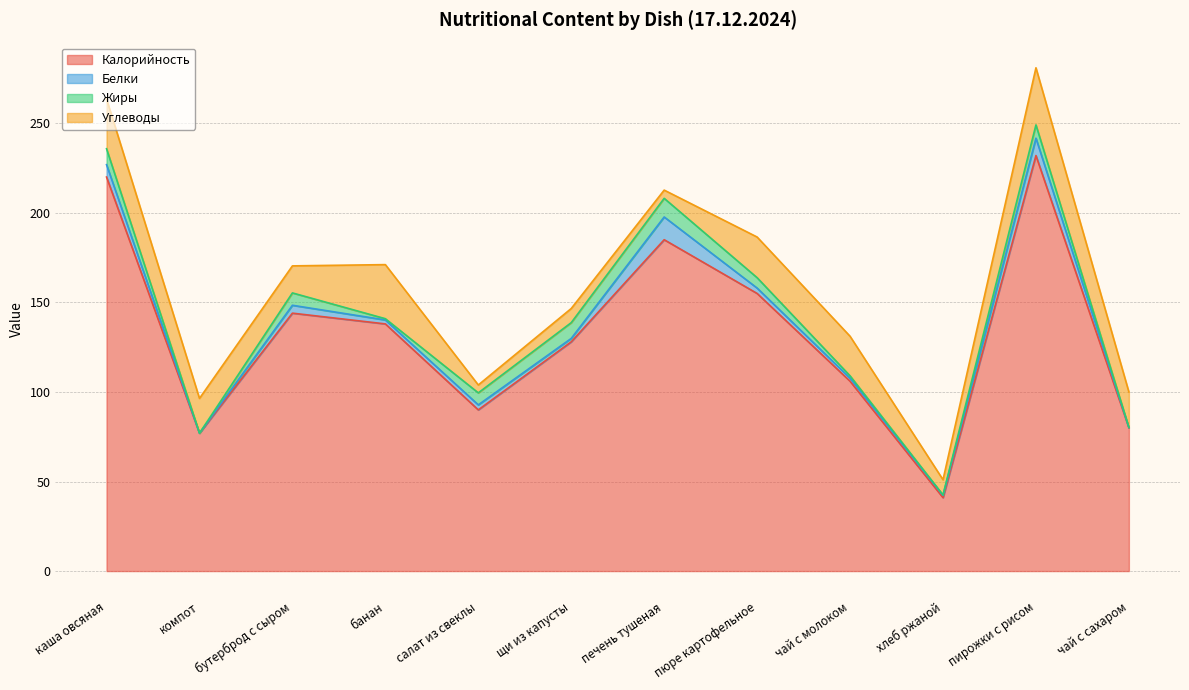

Reading right to left, extract all data points from this chart.

Калорийность: 80.0	232.0	41.0	106.0	155.0	185.0	128.0	90.0	138.0	144.0	77.0	220.0
Белки: 0.2	9.7	1.3	1.7	3.0	12.7	1.9	2.8	2.2	4.4	0.0	6.9
Жиры: 0.0	7.4	0.2	1.3	5.8	10.4	8.8	6.7	0.7	6.9	0.0	8.9
Углеводы: 19.8	31.9	8.5	22.1	22.7	4.6	7.9	4.4	30.2	15.1	19.4	27.8